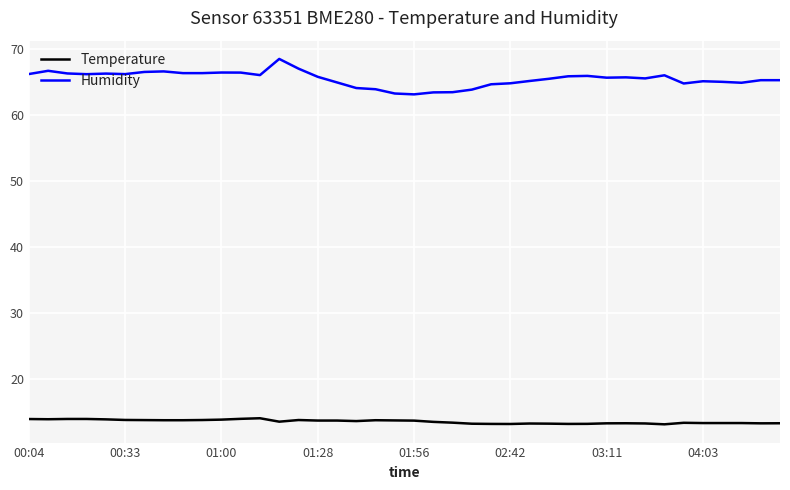

What are all the series names shown in the legend?

Temperature, Humidity